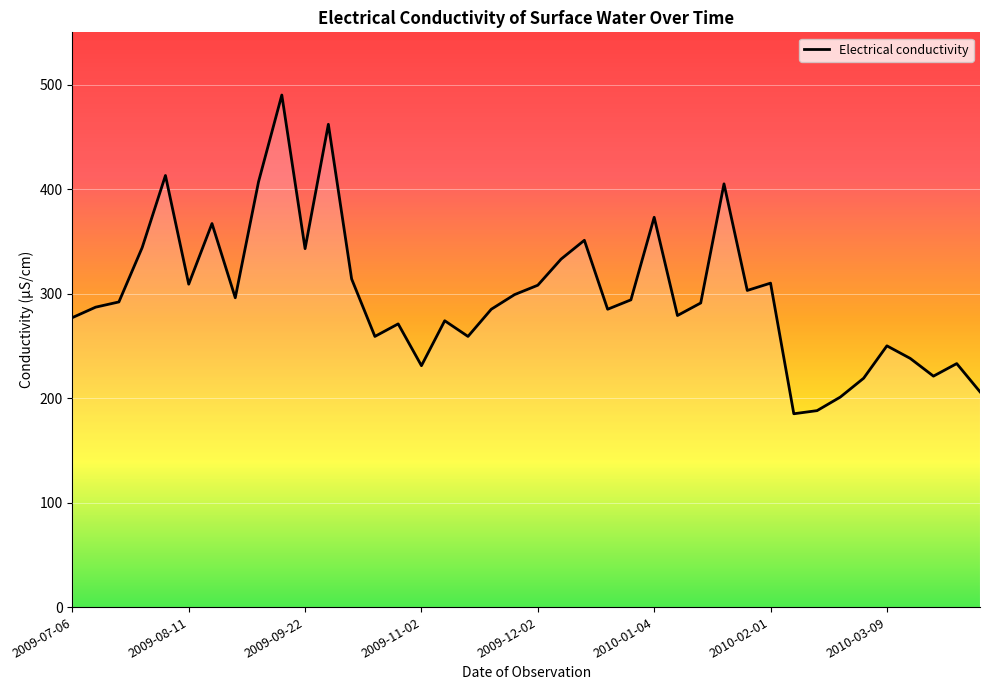

What is the difference between the second highest and second lowest values?

274